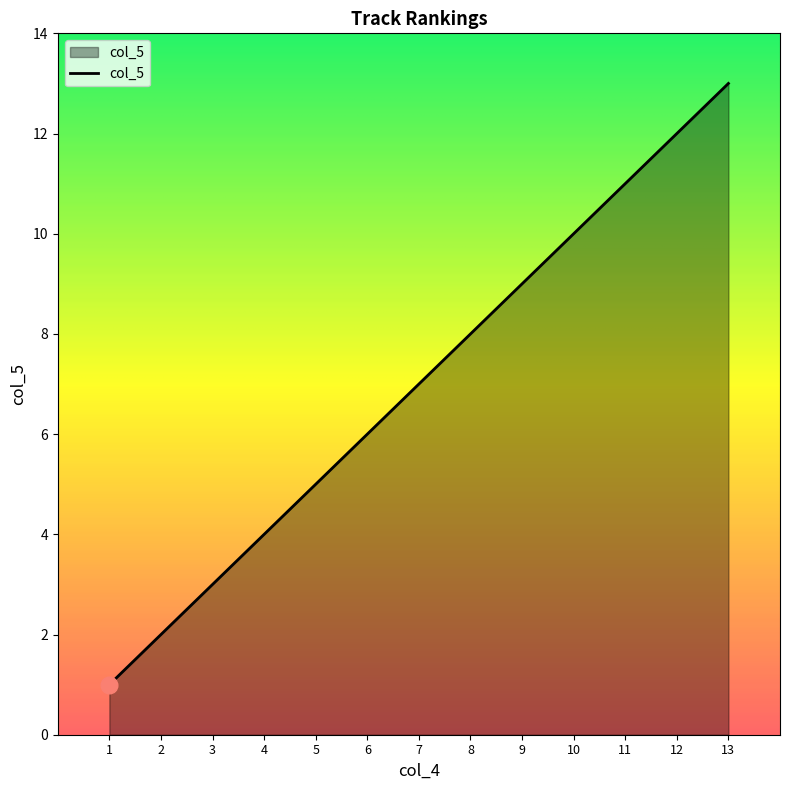

Reading left to right, transcribe all the data shown in this chart.

1=1	2=2	3=3	4=4	5=5	6=6	7=7	8=8	9=9	10=10	11=11	12=12	13=13